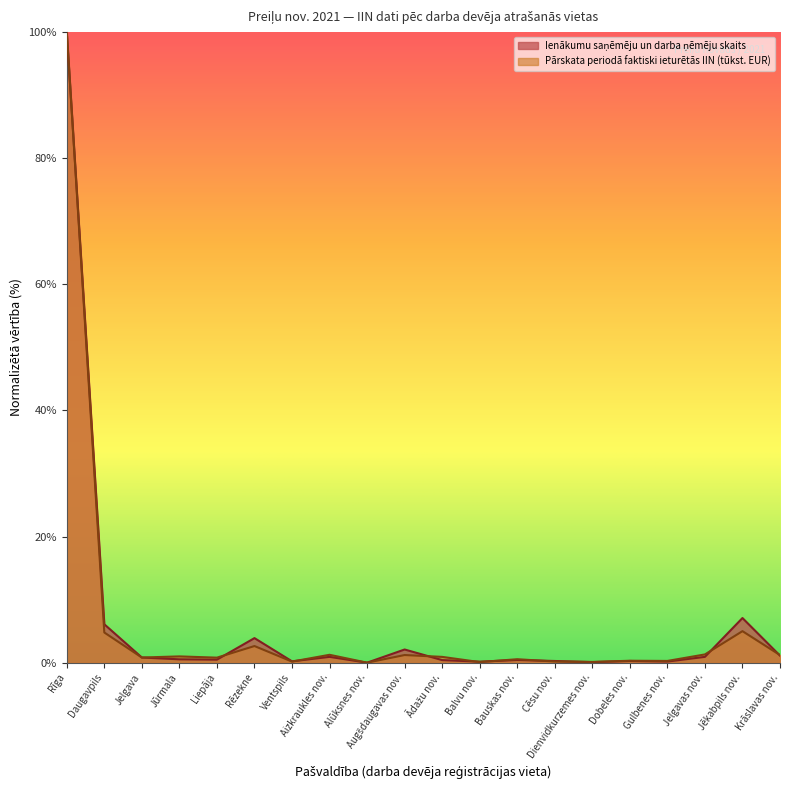

True or false: Ienākumu saņēmēju un darba ņēmēju skaits has more than 0 points higher than both neighbors.

True